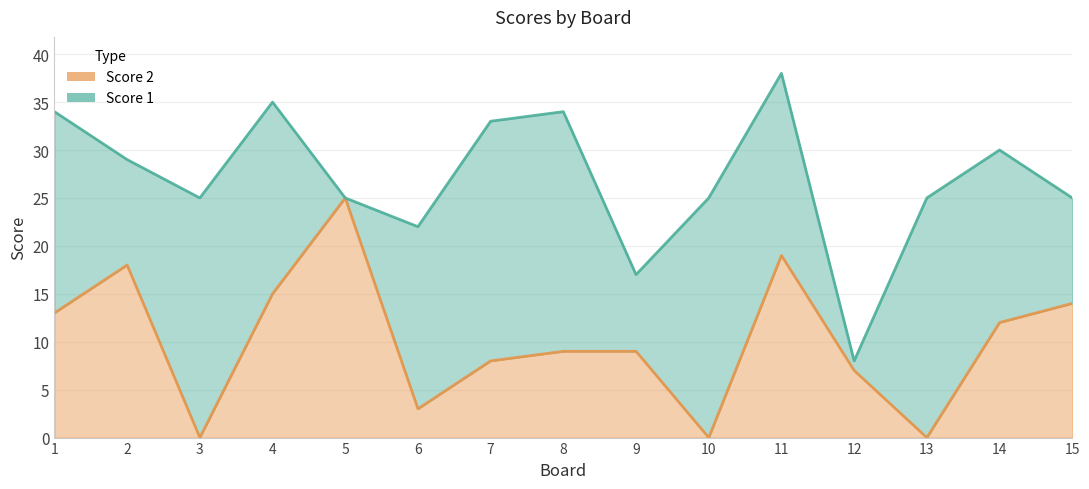

Reading left to right, extract all data points from this chart.

13	18	0	15	25	3	8	9	9	0	19	7	0	12	14